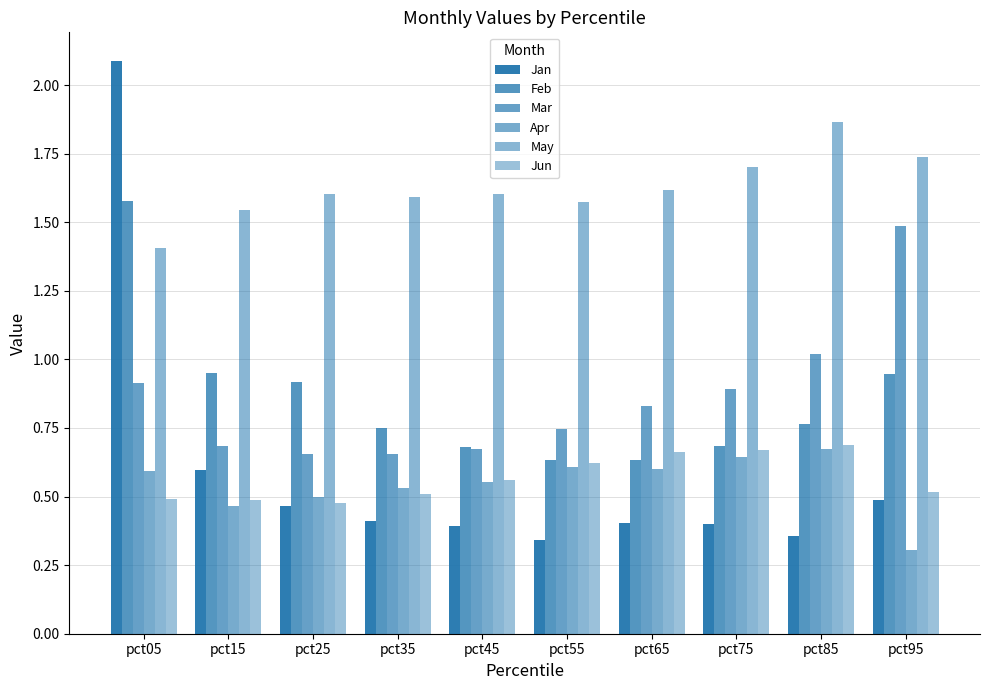

Reading left to right, extract all data points from this chart.

Jan: pct05=2.1	pct15=0.6	pct25=0.5	pct35=0.4	pct45=0.4	pct55=0.3	pct65=0.4	pct75=0.4	pct85=0.4	pct95=0.5
Feb: pct05=1.6	pct15=0.9	pct25=0.9	pct35=0.7	pct45=0.7	pct55=0.6	pct65=0.6	pct75=0.7	pct85=0.8	pct95=0.9
Mar: pct05=0.9	pct15=0.7	pct25=0.7	pct35=0.7	pct45=0.7	pct55=0.7	pct65=0.8	pct75=0.9	pct85=1.0	pct95=1.5
Apr: pct05=0.6	pct15=0.5	pct25=0.5	pct35=0.5	pct45=0.6	pct55=0.6	pct65=0.6	pct75=0.6	pct85=0.7	pct95=0.3
May: pct05=1.4	pct15=1.5	pct25=1.6	pct35=1.6	pct45=1.6	pct55=1.6	pct65=1.6	pct75=1.7	pct85=1.9	pct95=1.7
Jun: pct05=0.5	pct15=0.5	pct25=0.5	pct35=0.5	pct45=0.6	pct55=0.6	pct65=0.7	pct75=0.7	pct85=0.7	pct95=0.5